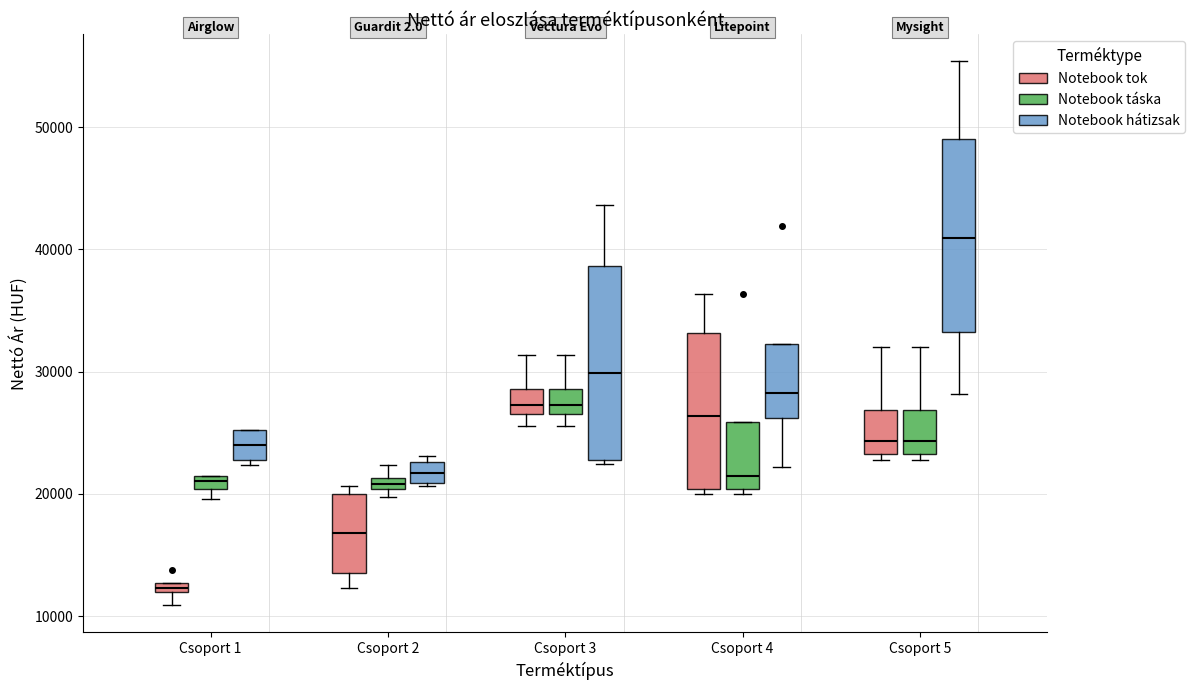

Where is the lower edge of the box for Csoport 1 (Notebook tok) on the y-axis? The values are not printed on the chart, so give them approximately, as read against the axis.

12000